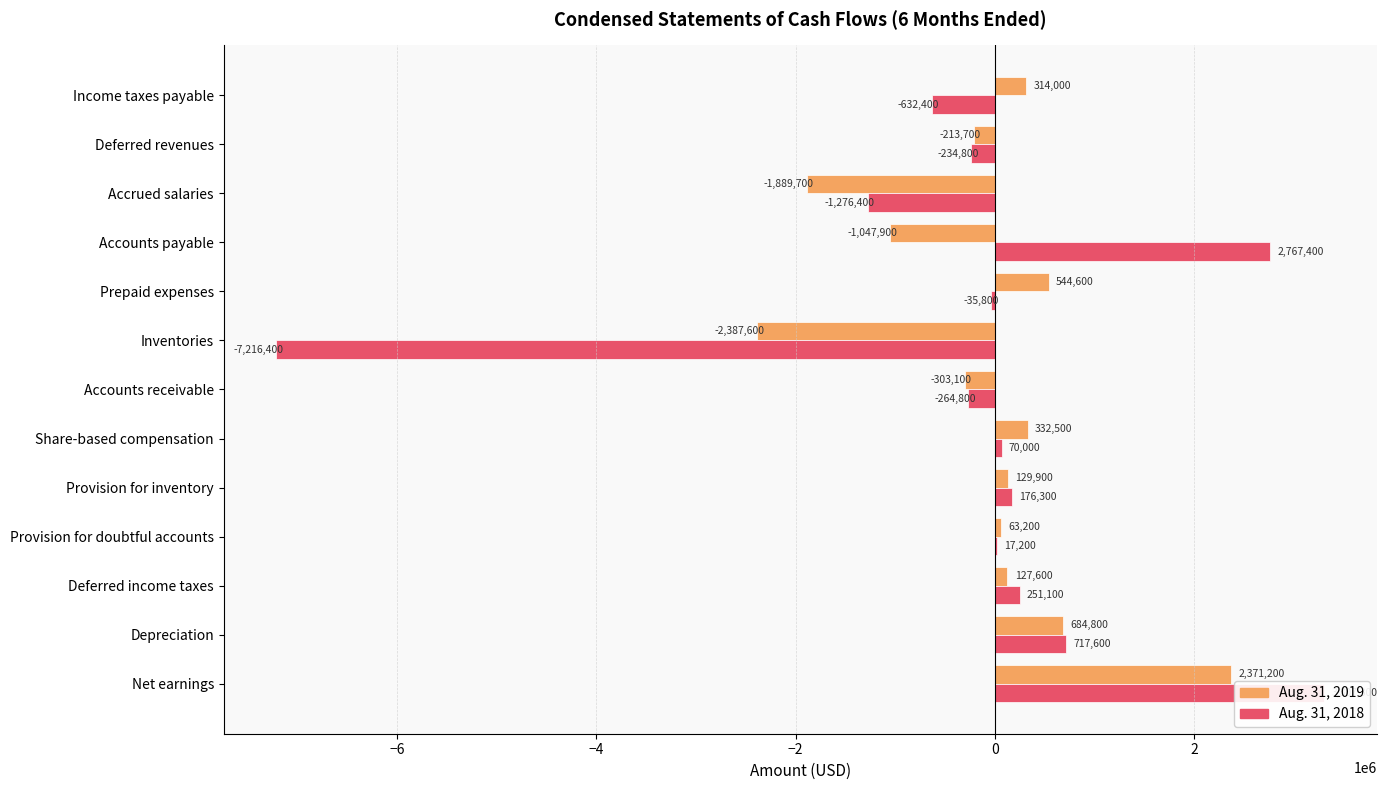

What is the smallest value displayed?

-7216400